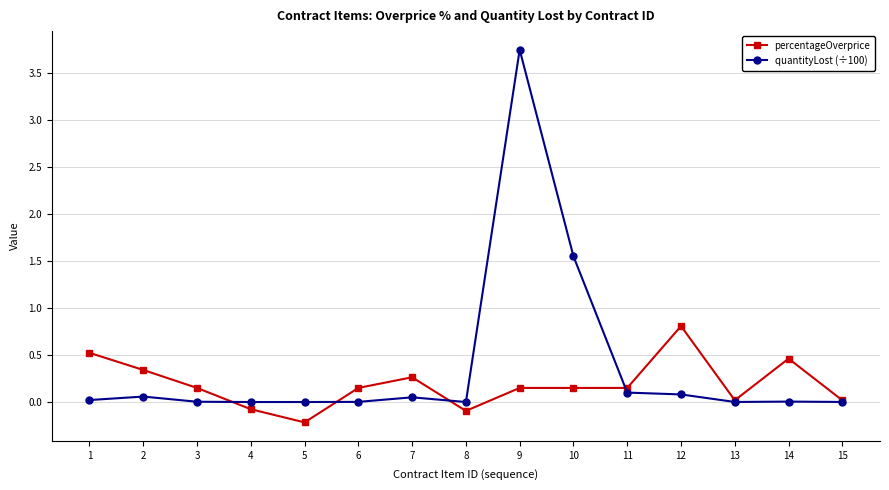

What is the sum of all quantityLost (÷100) values?

5.6